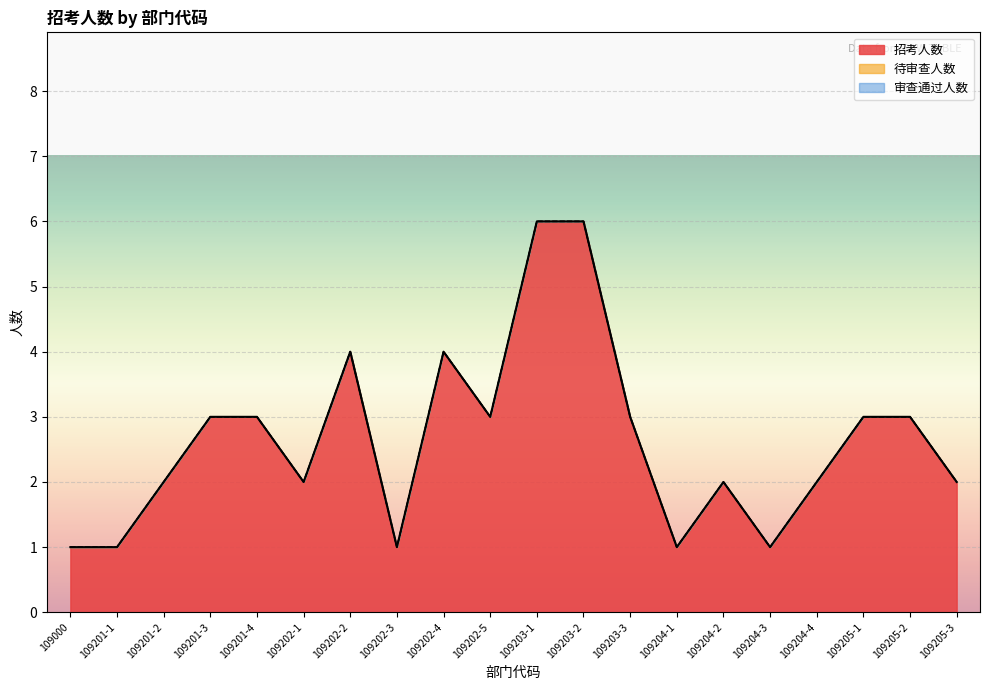

Reading right to left, what are all the values shown in this chart?

招考人数: 2	3	3	2	1	2	1	3	6	6	3	4	1	4	2	3	3	2	1	1
待审查人数: 0	0	0	0	0	0	0	0	0	0	0	0	0	0	0	0	0	0	0	0
审查通过人数: 0	0	0	0	0	0	0	0	0	0	0	0	0	0	0	0	0	0	0	0